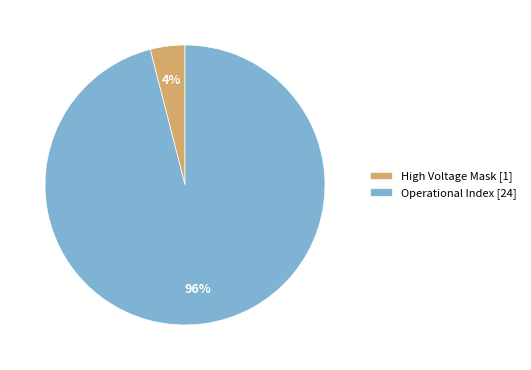

Between High Voltage Mask [1] and Operational Index [24], which is larger?

Operational Index [24]